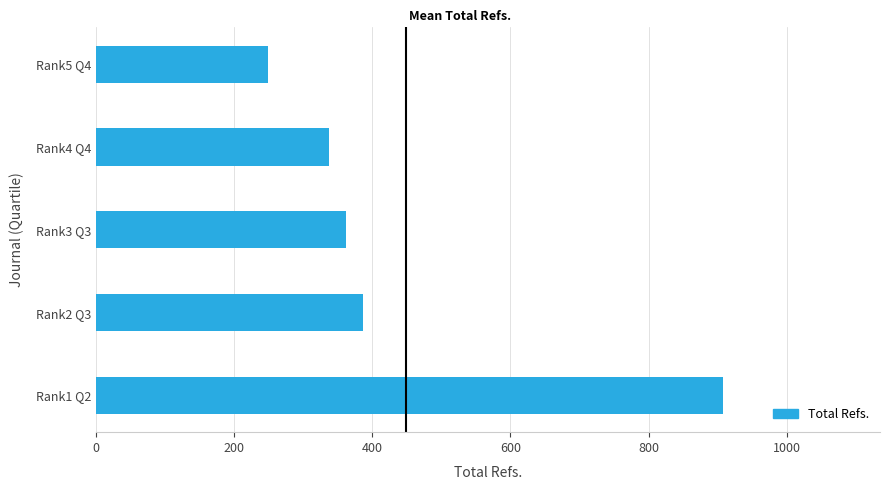

What is the change in value from Rank3 Q3 to Rank4 Q4?

-24